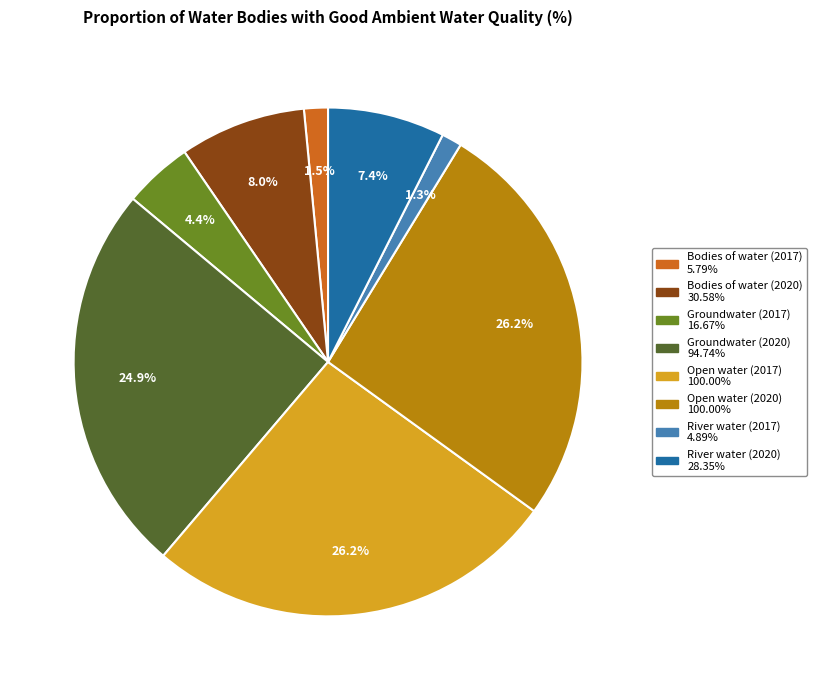

Is there a majority slice in this chart?

No